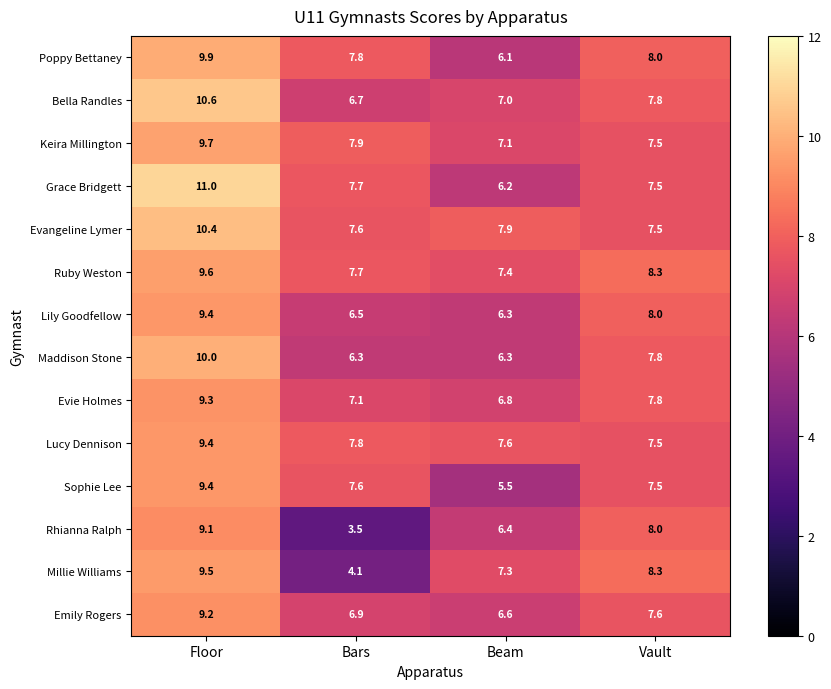

Which series has the largest range (max minus min)?

Rhianna Ralph